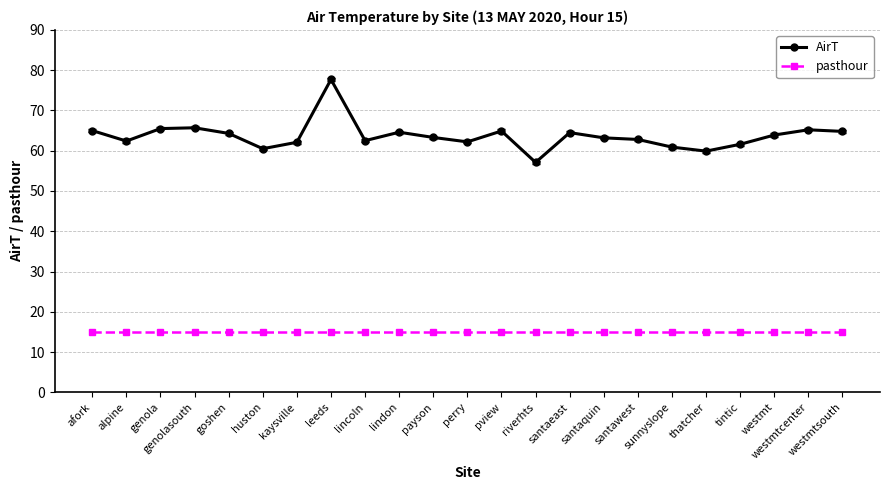

What is the spread (max minus min) of values at sunnyslope?

45.9